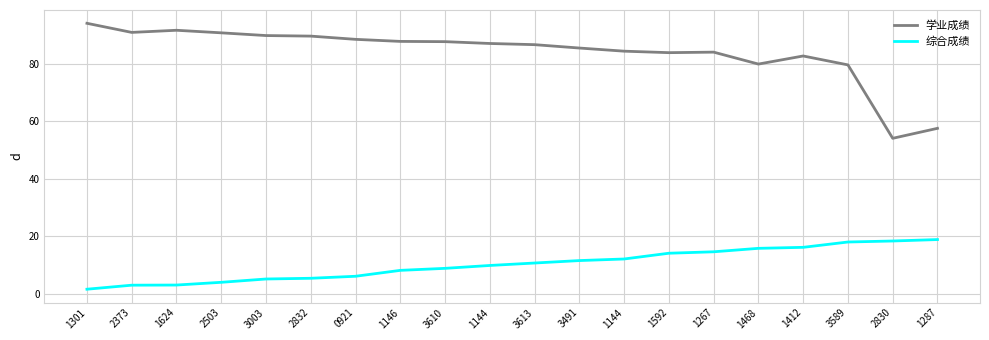

How many lines are shown in the chart?

2